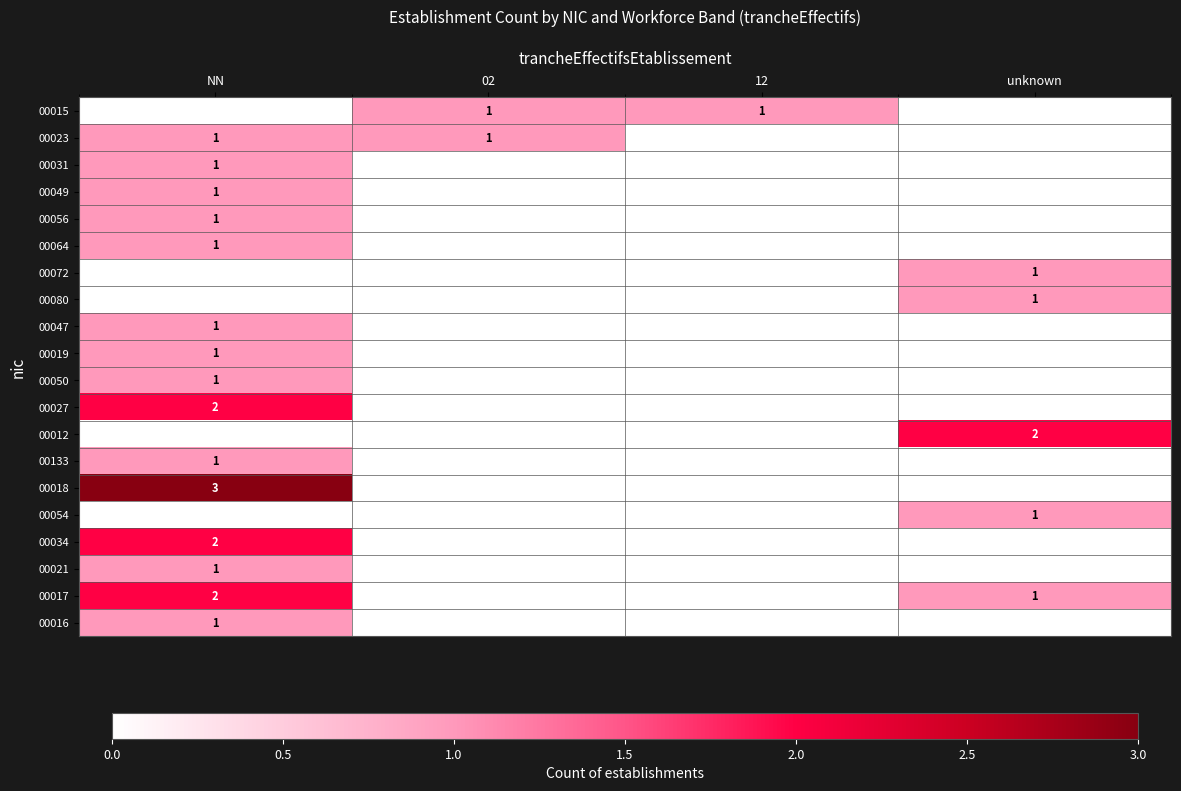

At how many categories does at least one series exceed 2?

1